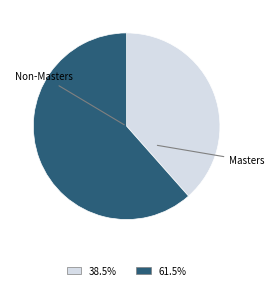

Is there a majority slice in this chart?

Yes